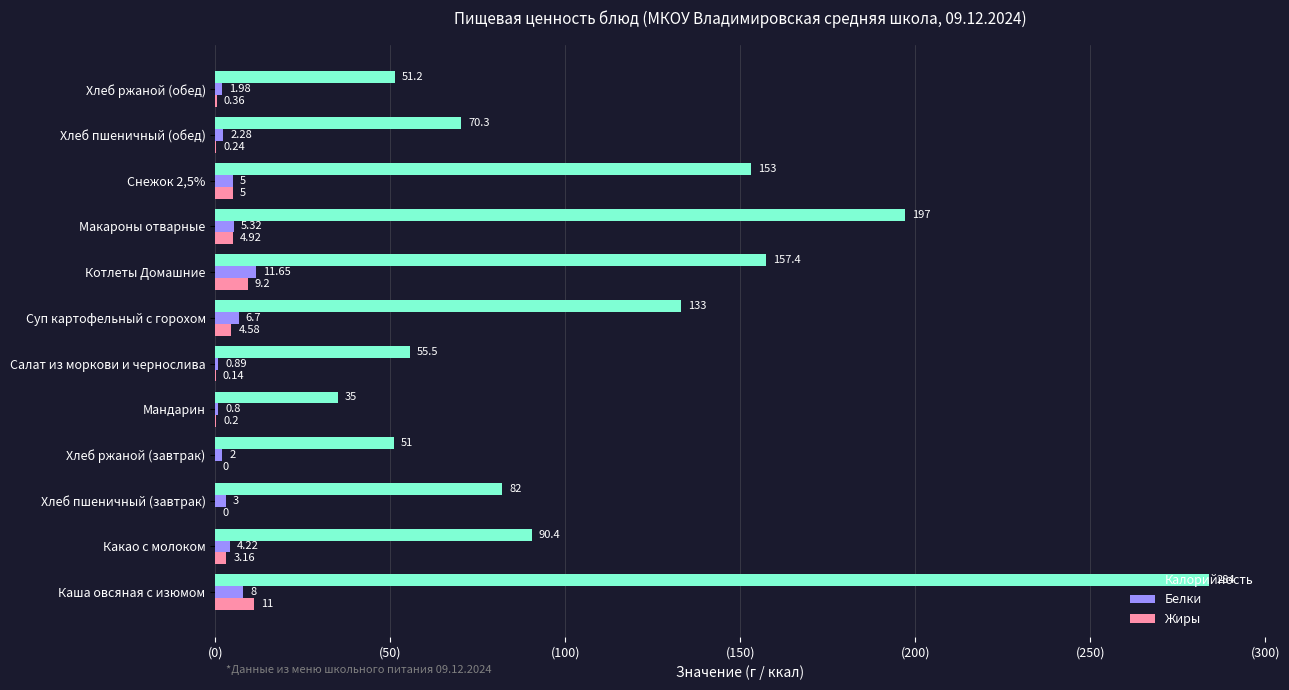

At which category is the sum across all series the highest?

Каша овсяная с изюмом